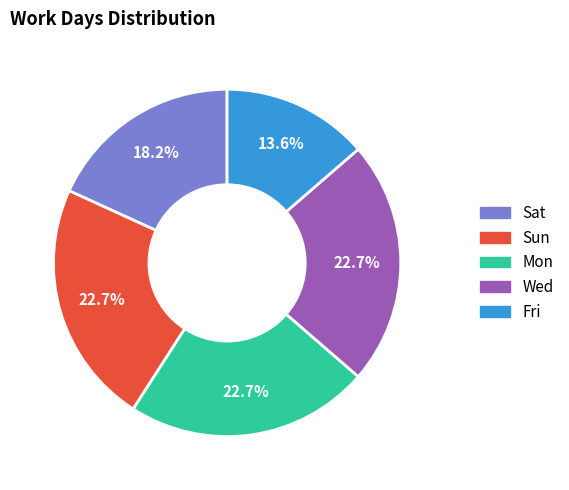

How many segments does this pie chart have?

5